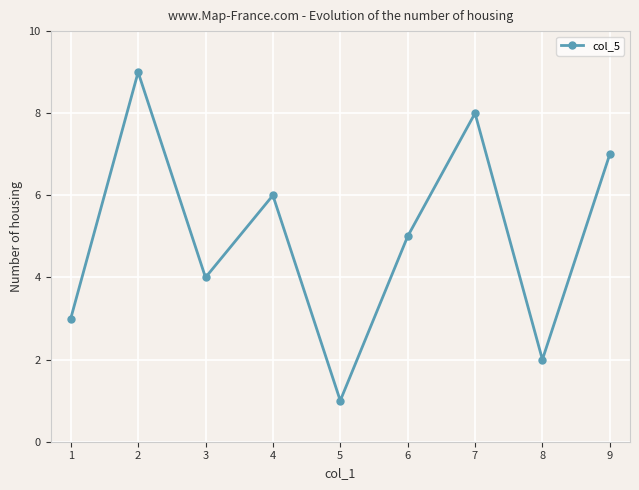

True or false: the data shows 2 at 3.

False